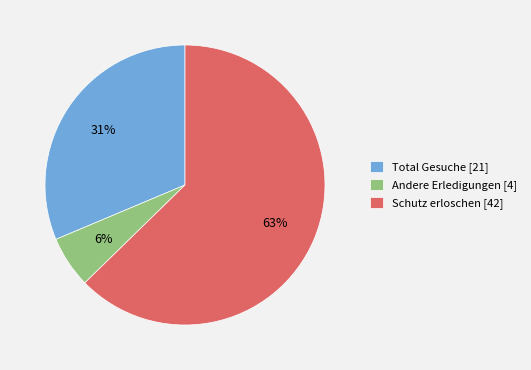

What is the majority slice?

Schutz erloschen [42]